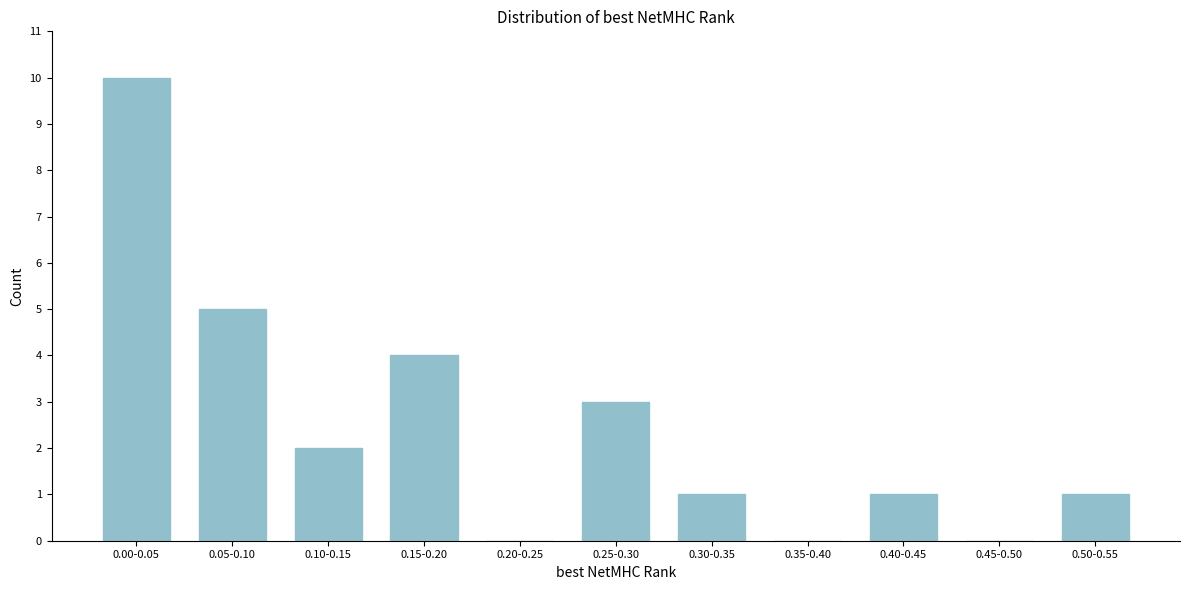

Reading left to right, what are all the values shown in this chart?

0.00-0.05=10	0.05-0.10=5	0.10-0.15=2	0.15-0.20=4	0.20-0.25=0	0.25-0.30=3	0.30-0.35=1	0.35-0.40=0	0.40-0.45=1	0.45-0.50=0	0.50-0.55=1